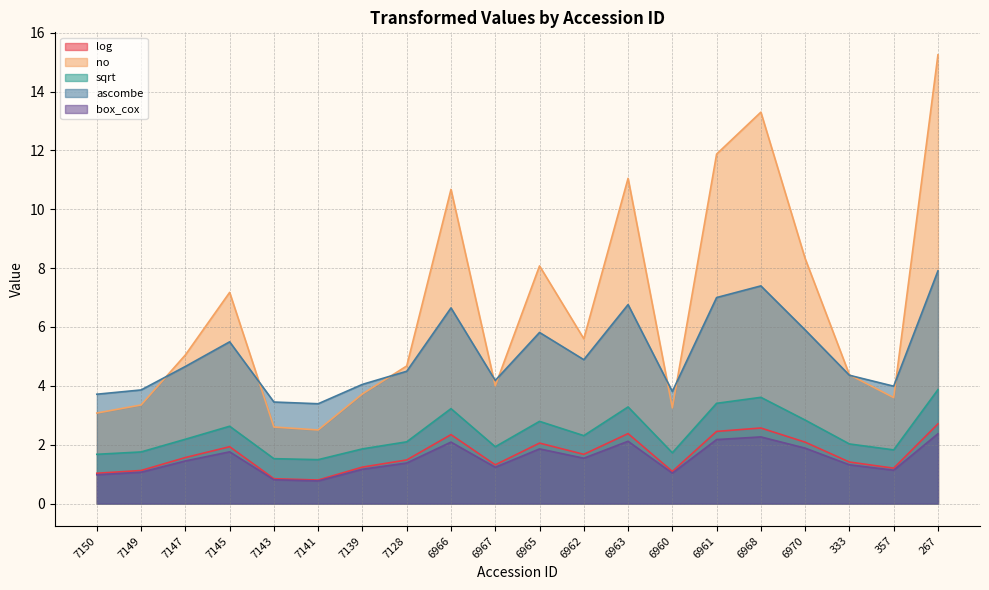

What is the spread (max minus min) of values at 7139?

2.9